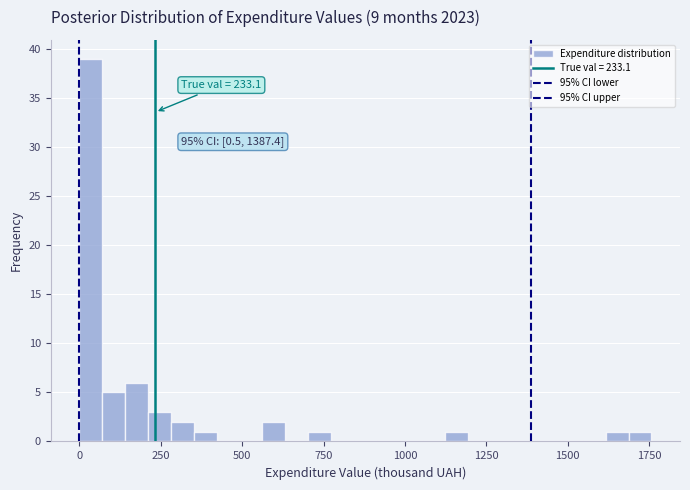

Read against the x-axis, roughly where is the centre of the tallest bar?

50